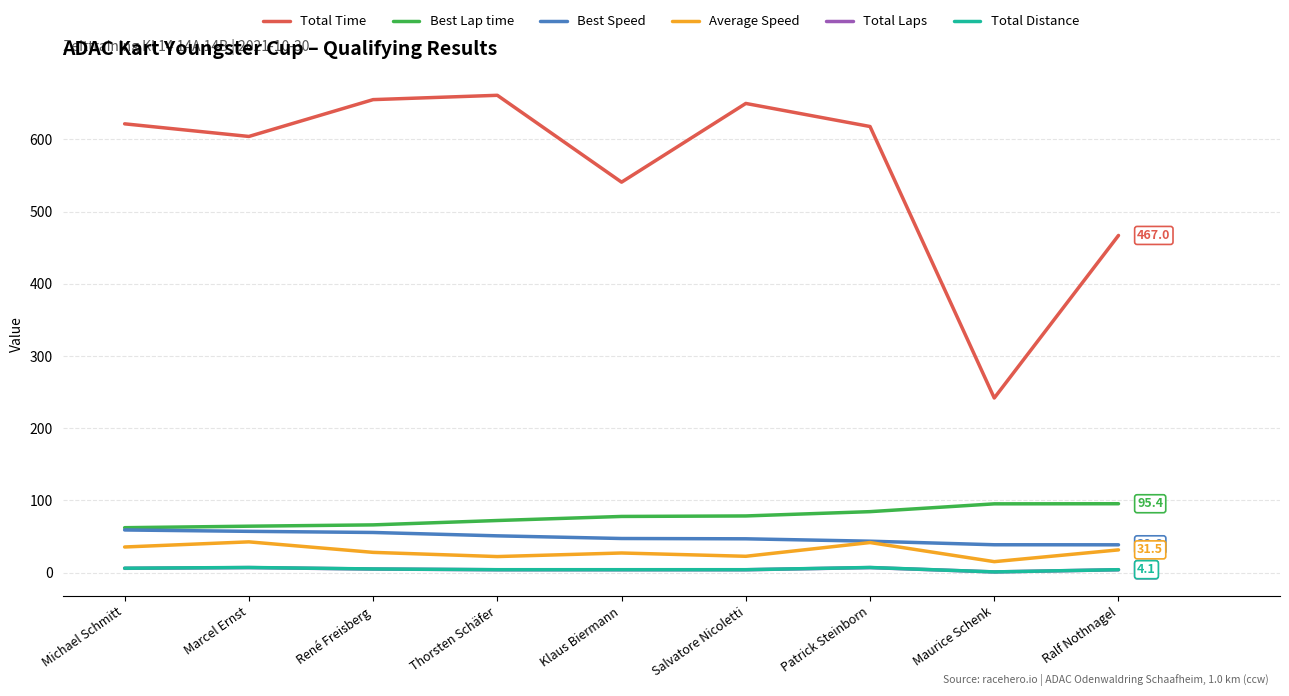

What is the maximum value shown in the chart?

661.0